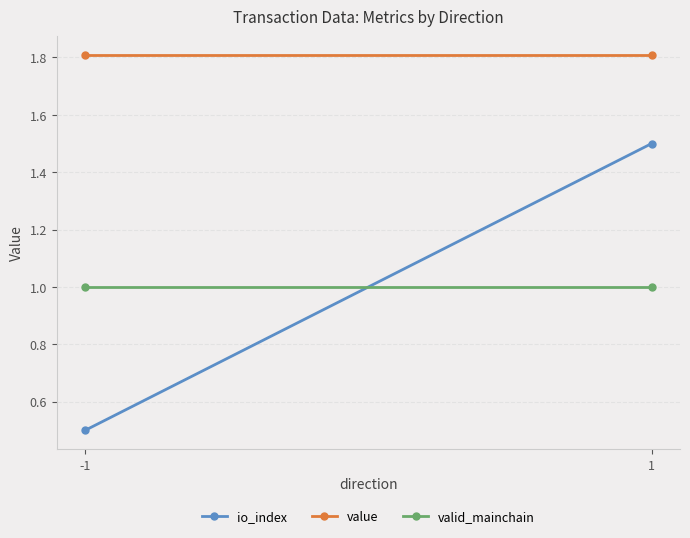

How many distinct data groups are displayed?

3